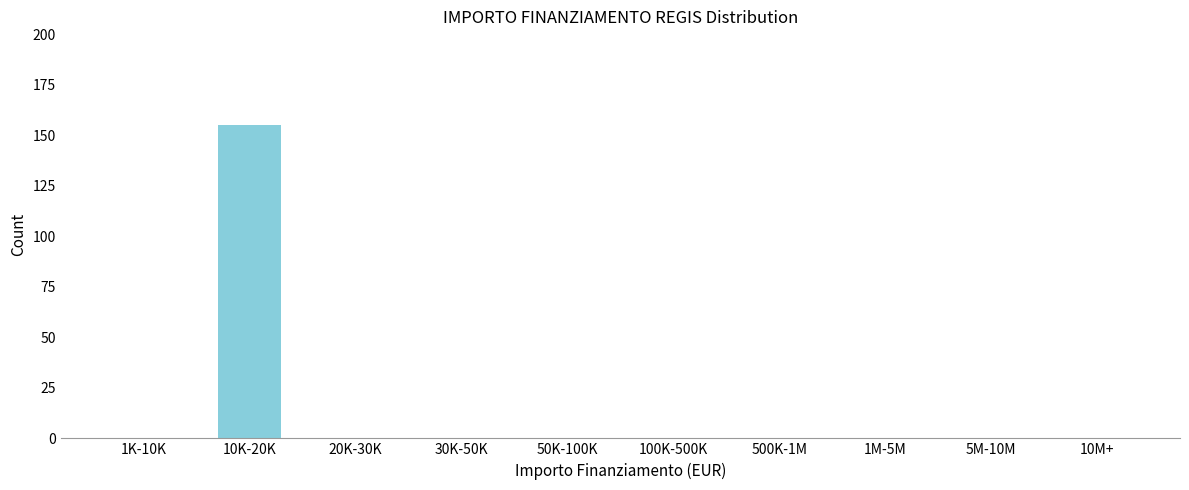

Reading left to right, transcribe all the data shown in this chart.

1K-10K=0	10K-20K=155	20K-30K=0	30K-50K=0	50K-100K=0	100K-500K=0	500K-1M=0	1M-5M=0	5M-10M=0	10M+=0